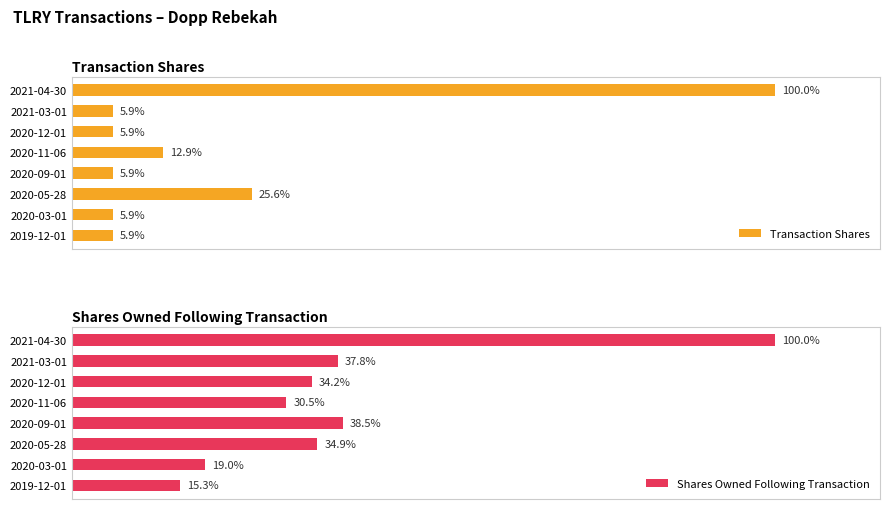

Which series has the largest range (max minus min)?

Shares Owned Following Transaction